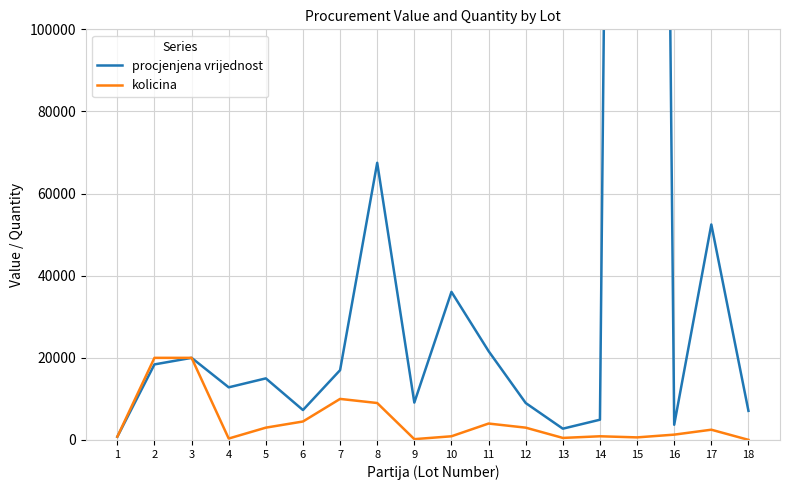

True or false: procjenjena vrijednost and kolicina intersect in this chart.

False